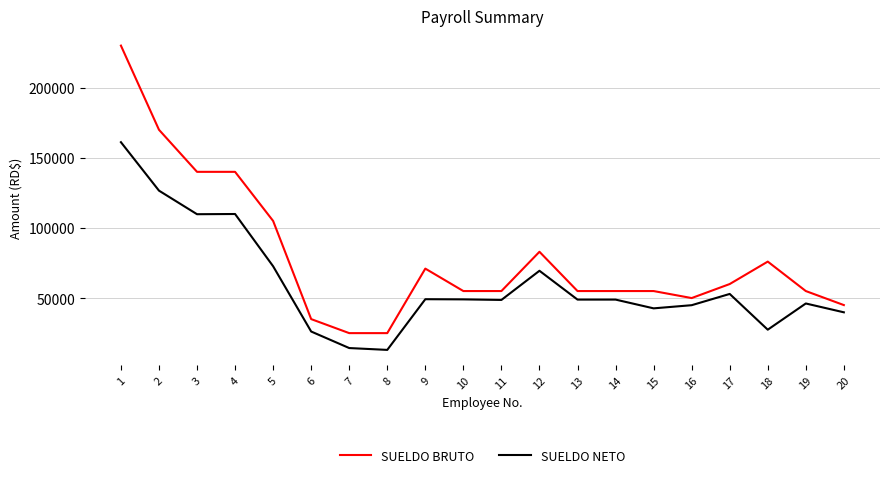

Which series has the widest spread of values?

SUELDO BRUTO